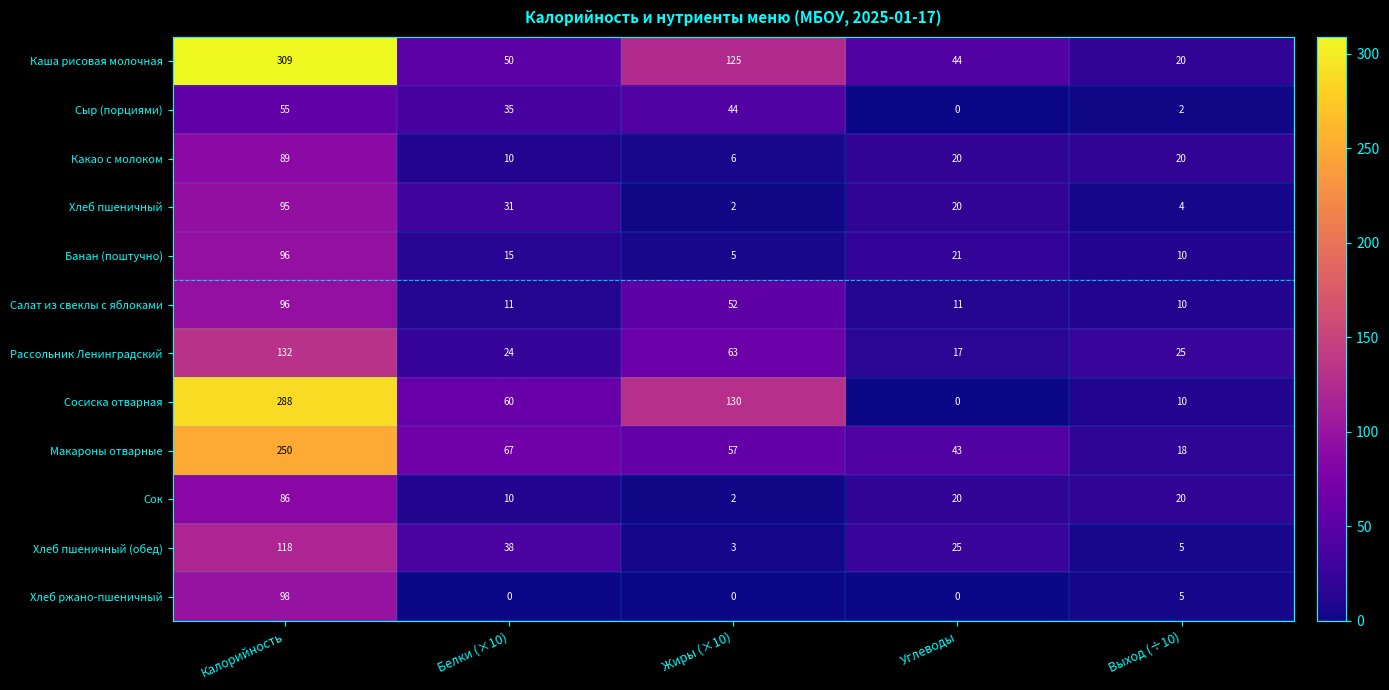

Which series has the largest range (max minus min)?

Каша рисовая молочная